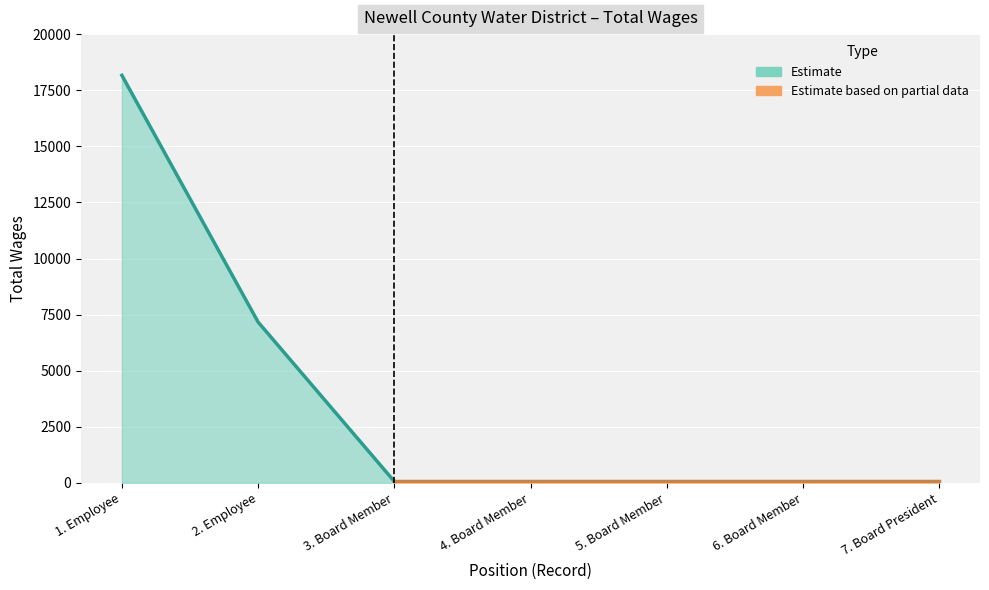

What is the greatest value displayed?

18163